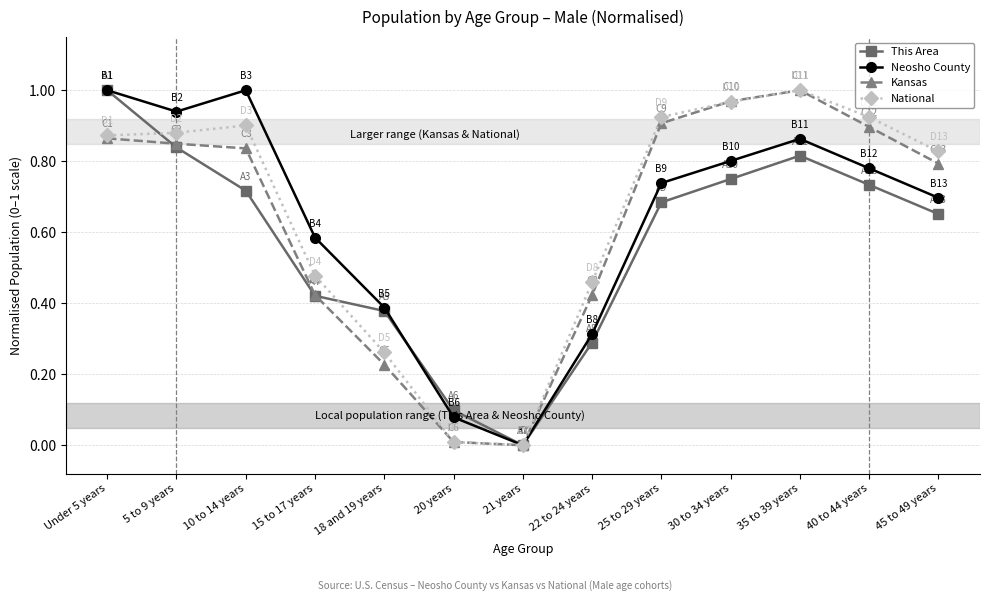

What position from the left is 18 and 19 years?

5